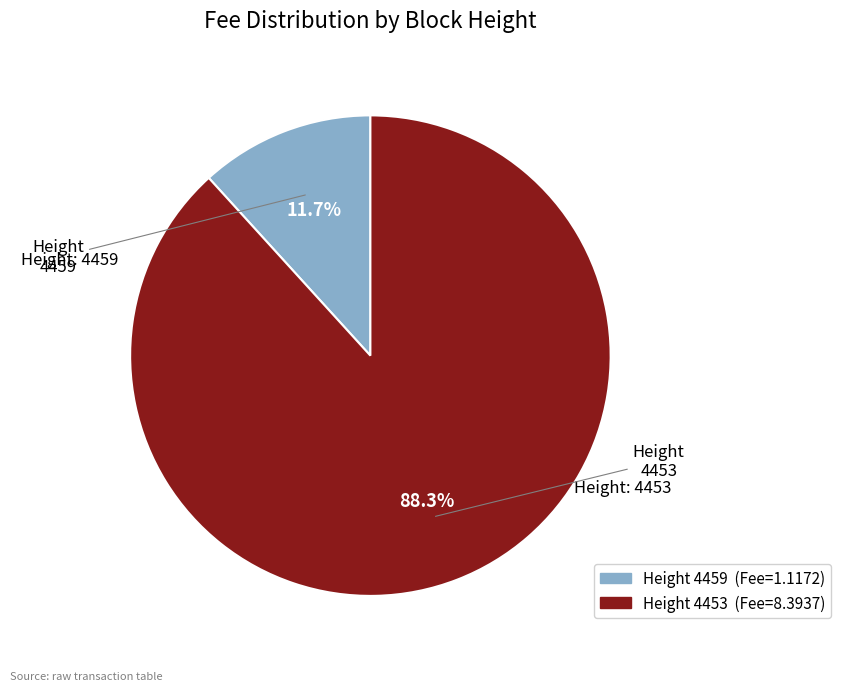

Count the number of slices in the pie.

2